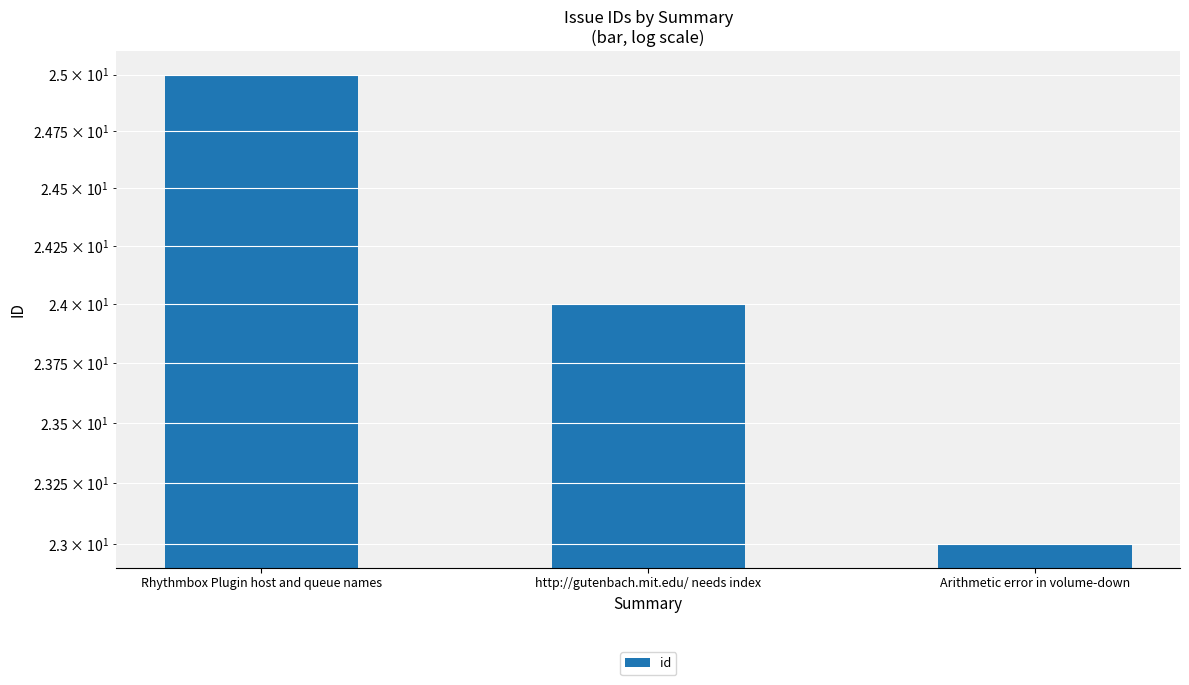

What is the difference between the values at Rhythmbox Plugin host and queue names and Arithmetic error in volume-down?

2